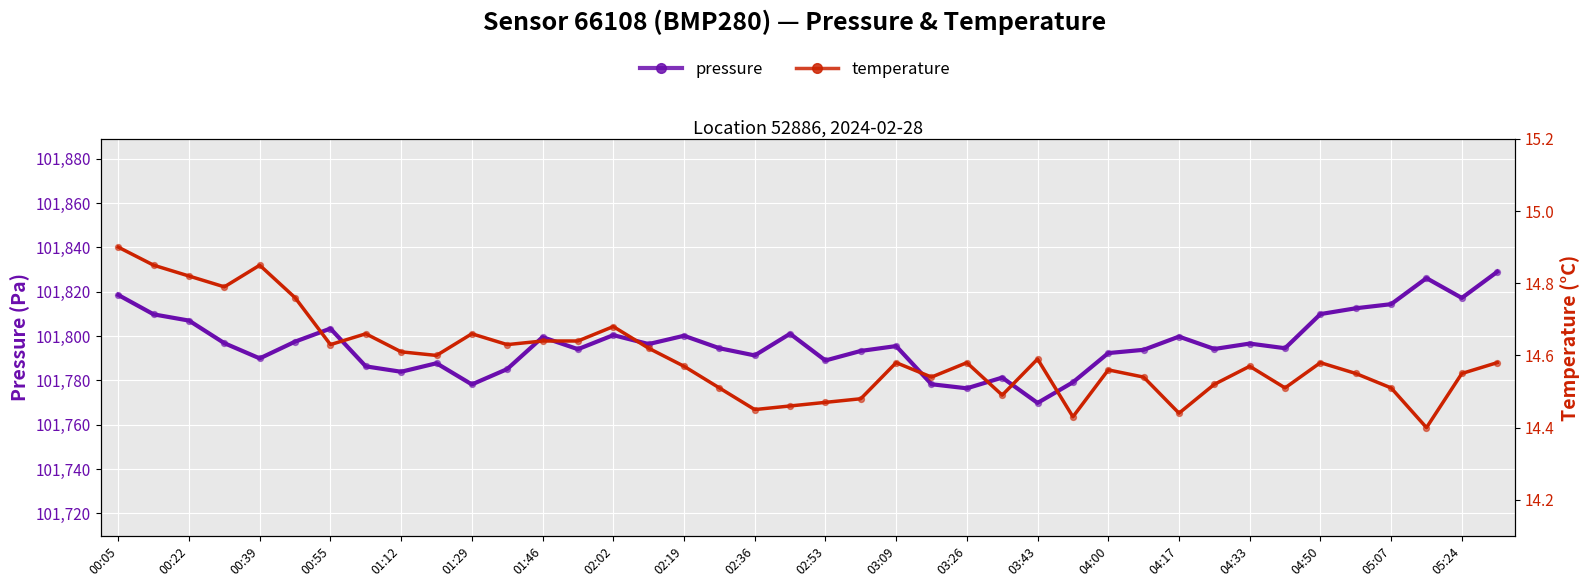

What are all the series names shown in the legend?

pressure, temperature